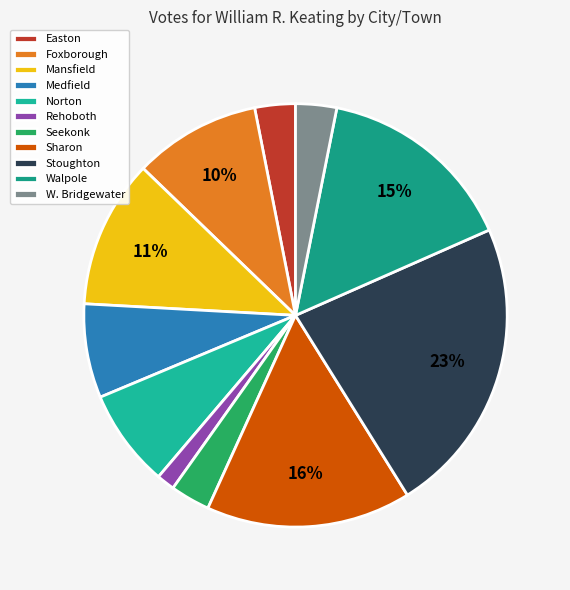

How many segments does this pie chart have?

11